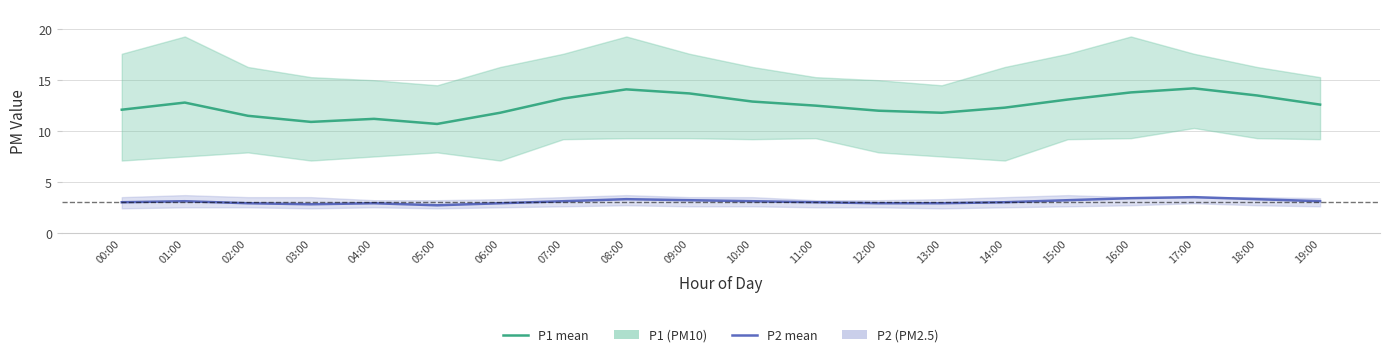

Reading left to right, transcribe all the data shown in this chart.

P1: 12.1	12.8	11.5	10.9	11.2	10.7	11.8	13.2	14.1	13.7	12.9	12.5	12.0	11.8	12.3	13.1	13.8	14.2	13.5	12.6
P2: 3.0	3.1	2.9	2.8	2.9	2.7	2.9	3.1	3.3	3.2	3.1	3.0	2.9	2.9	3.0	3.2	3.4	3.5	3.3	3.1